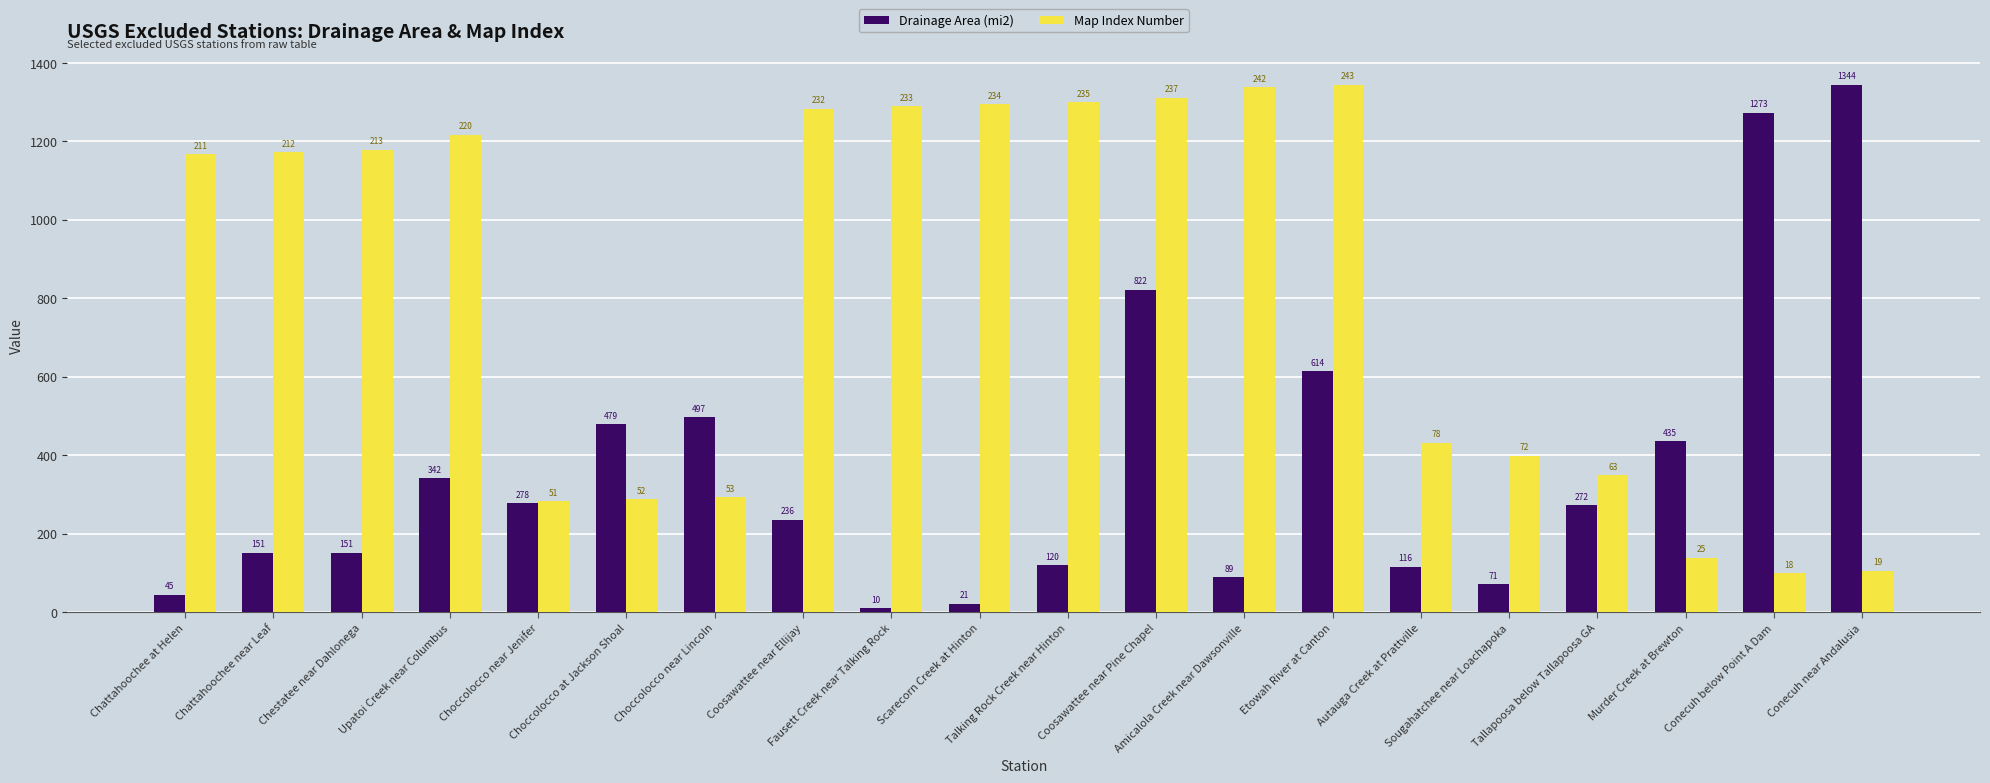

How many categories are shown in the chart?

20